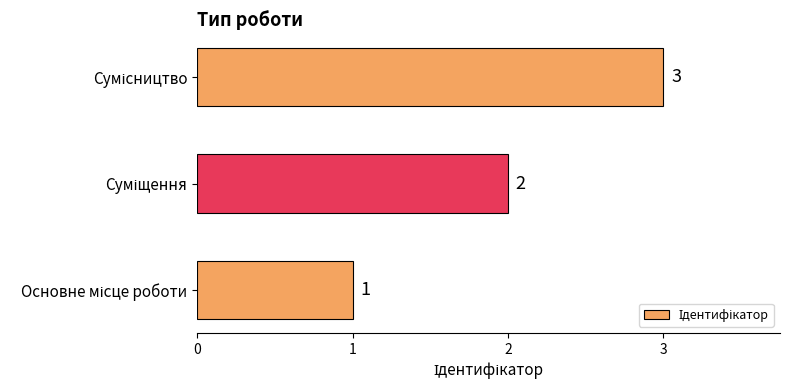

How many values are between 1 and 3?

3